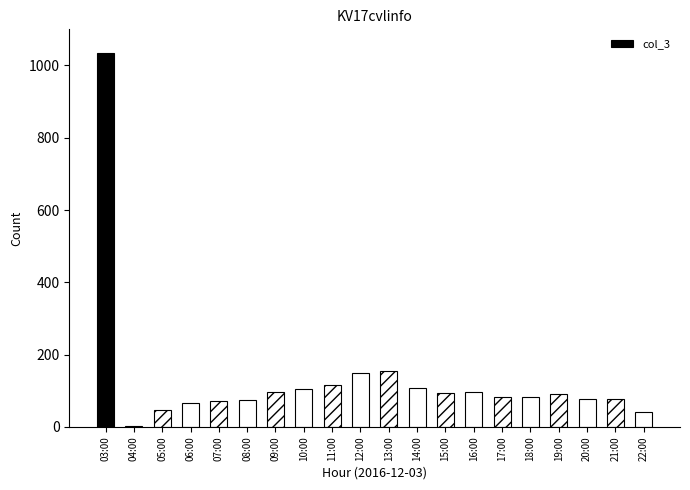

What is the greatest value displayed?

1034